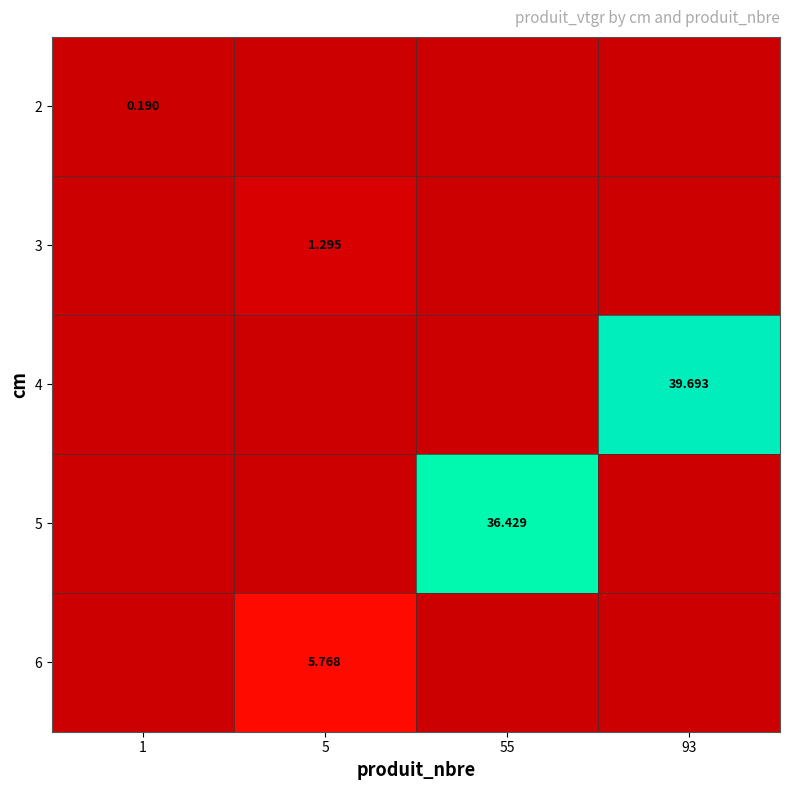

Is the value of 3 at 5 greater than the value of 2 at 1?

Yes